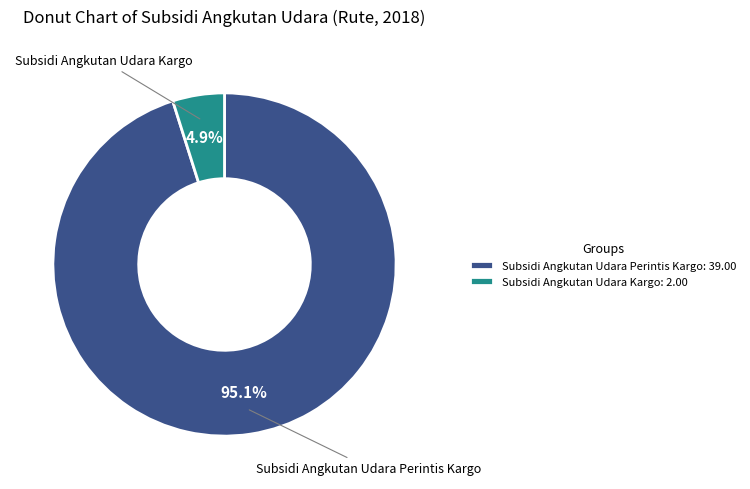

To the nearest percent, what is the difference between the Subsidi Angkutan Udara Perintis Kargo and Subsidi Angkutan Udara Kargo slice percentages?

90%